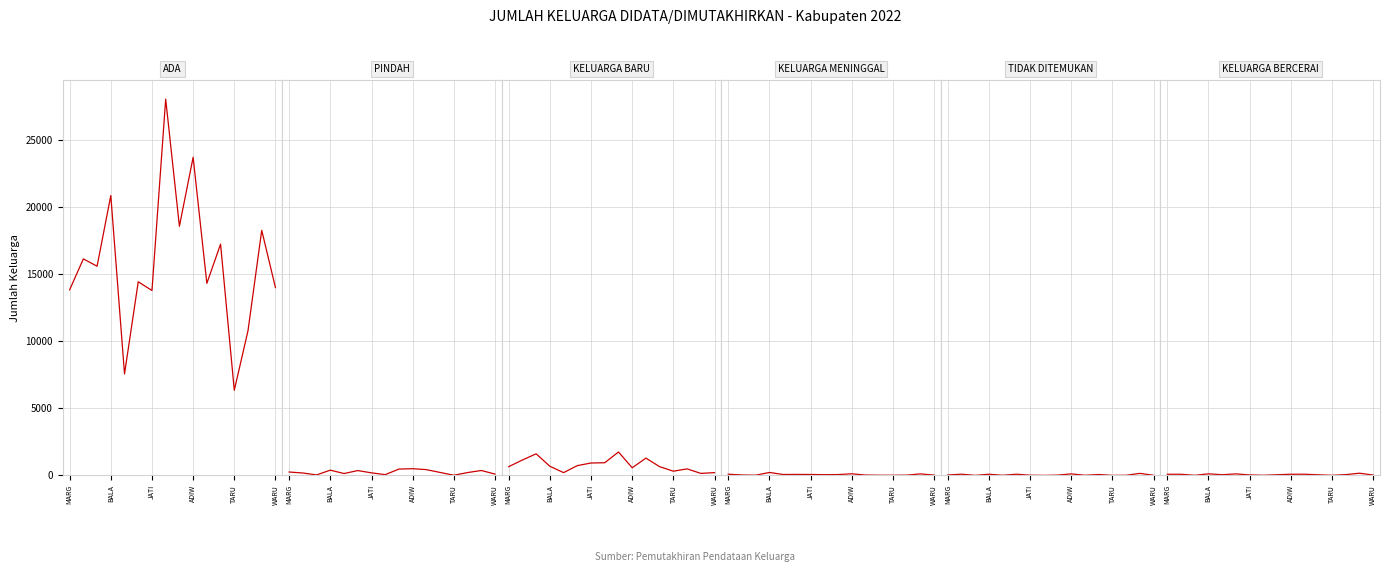

Between TARU and 9, which series saw the biggest shift?

ADA